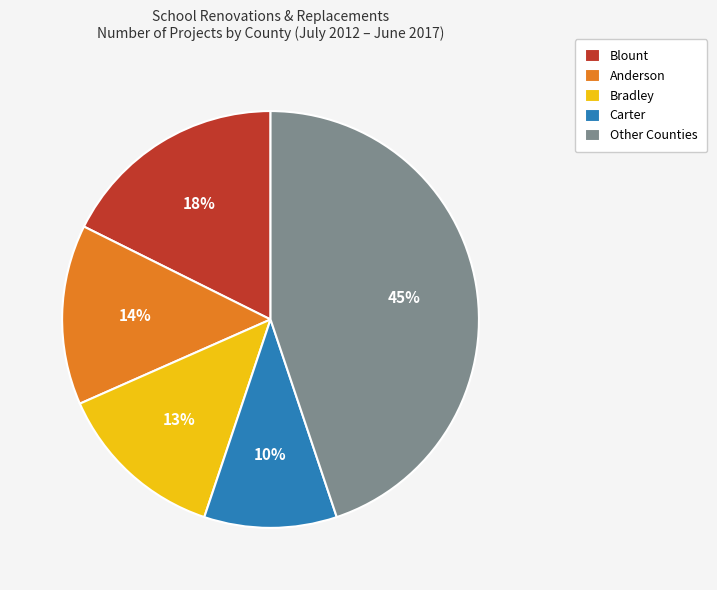

What is the ratio of the value at Anderson to the value at Blount?

0.8